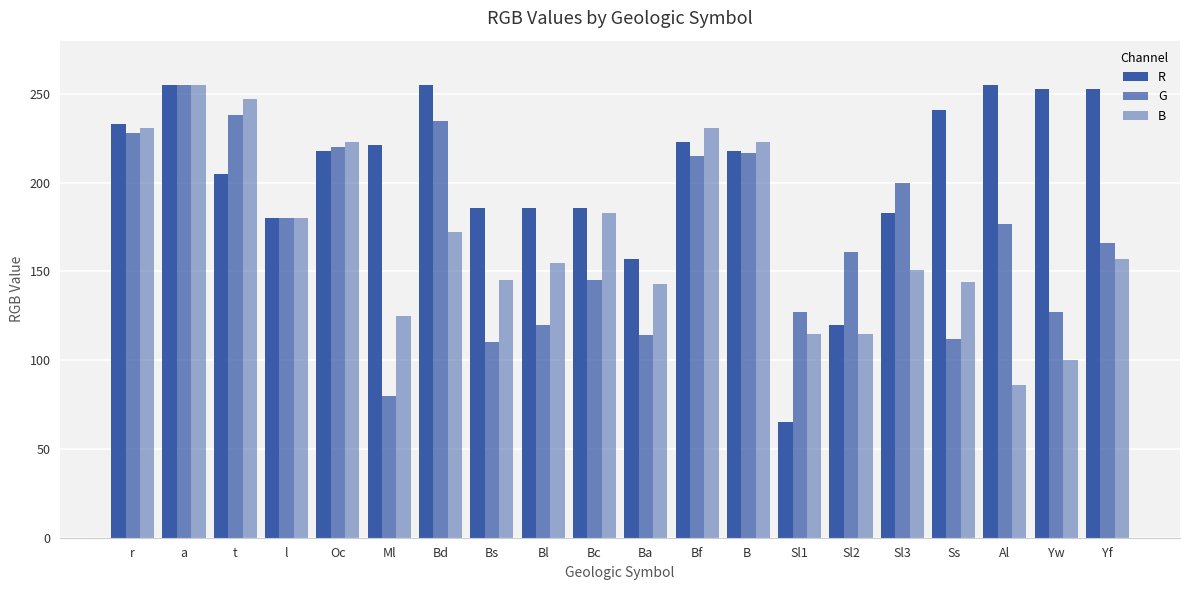

What is the difference between the B values at Ss and a?

111